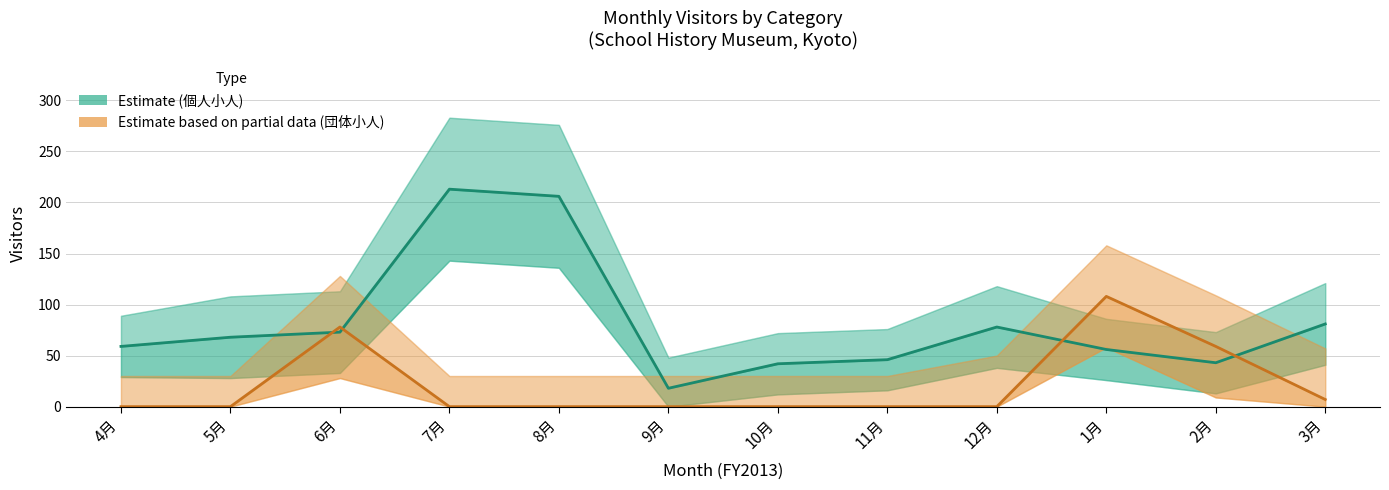

Reading right to left, what are all the values shown in this chart?

Estimate: 3月=81	2月=43	1月=56	12月=78	11月=46	10月=42	9月=18	8月=206	7月=213	6月=73	5月=68	4月=59
Estimate based on partial data: 3月=7	2月=59	1月=108	12月=0	11月=0	10月=0	9月=0	8月=0	7月=0	6月=78	5月=0	4月=0